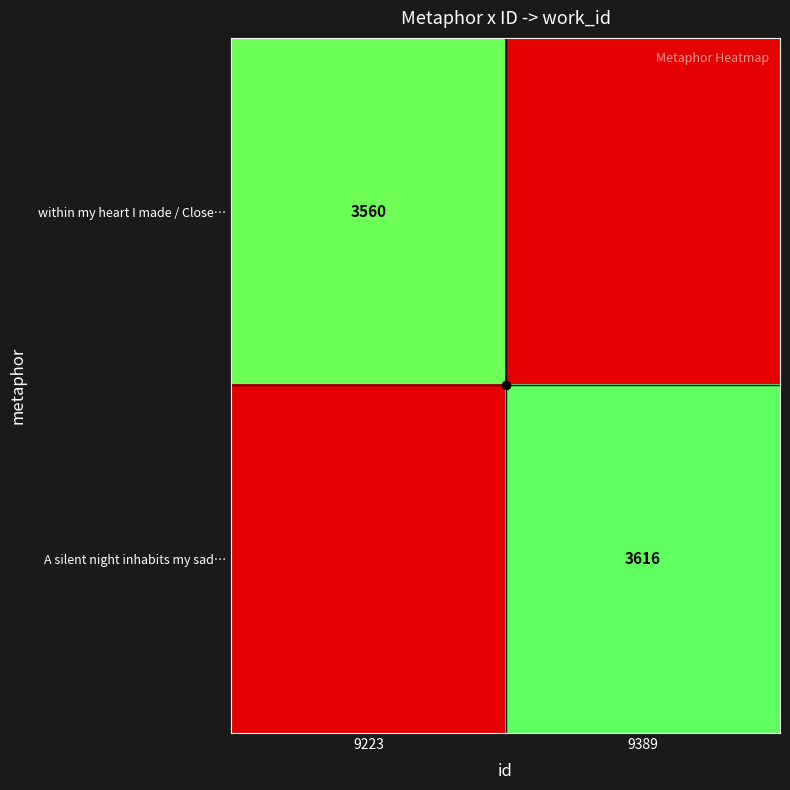

Which has a higher value, 9223 or 9389?

9223